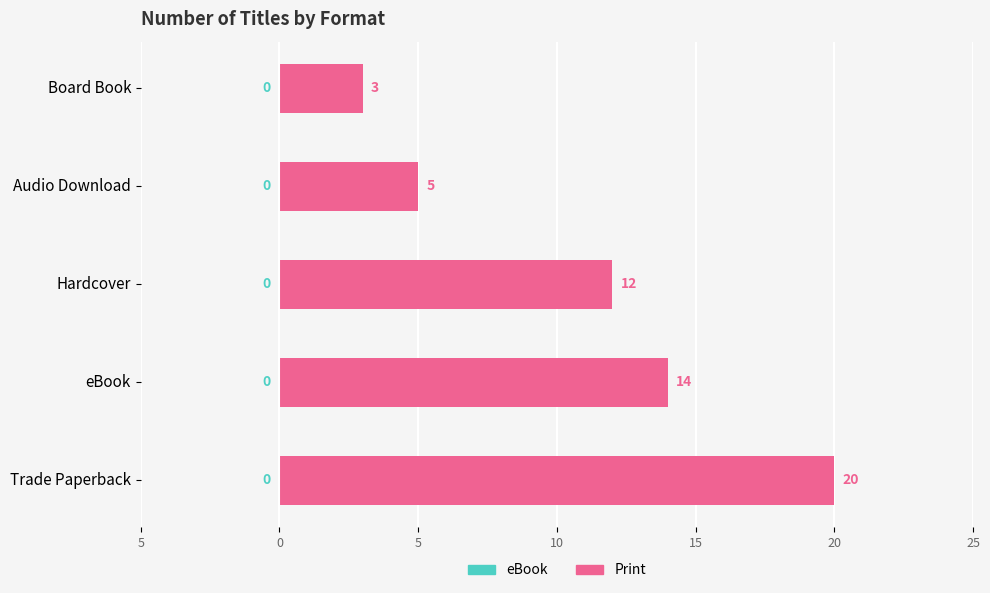

Are the bars horizontal?

Yes